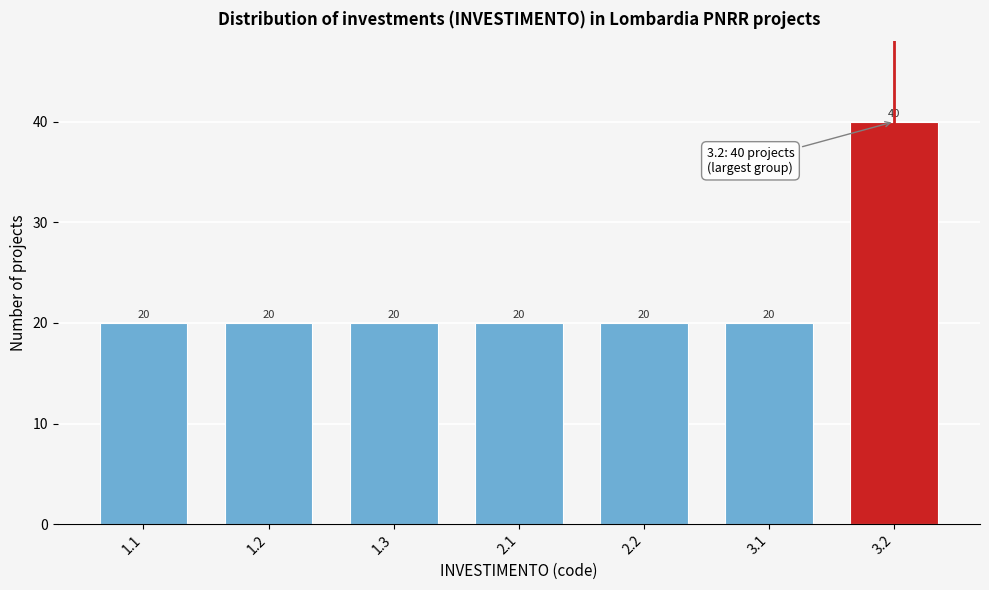

Reading left to right, list all the values displayed in this chart.

20	20	20	20	20	20	40